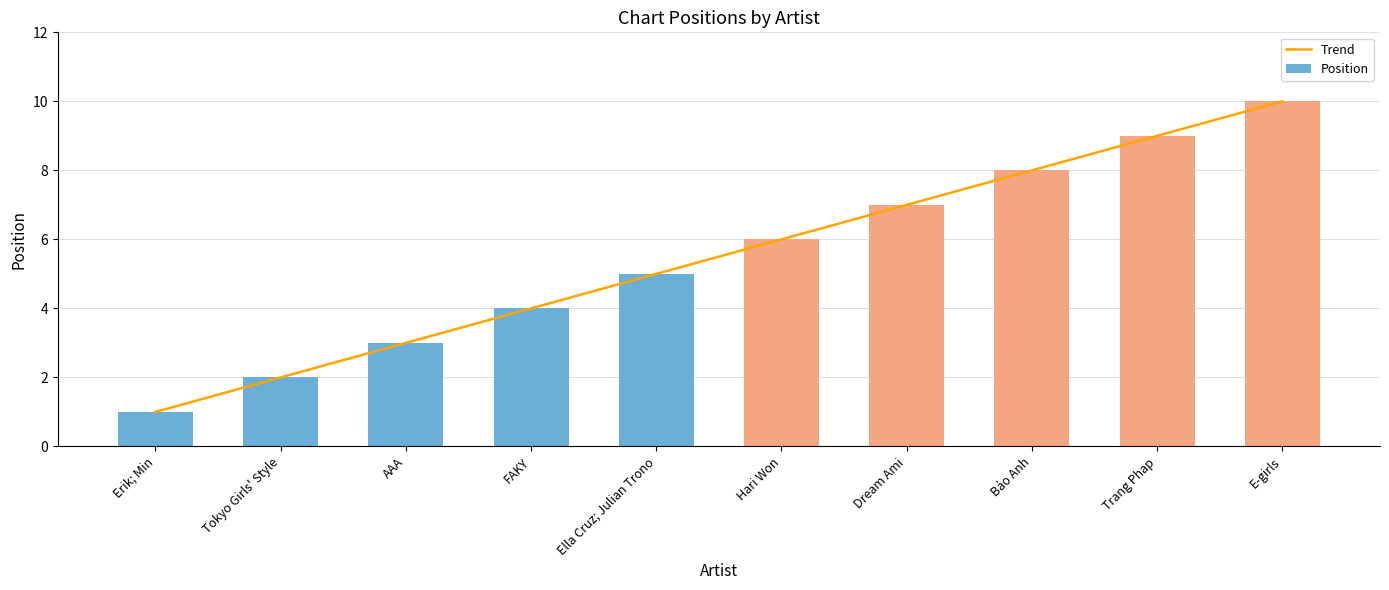

Reading left to right, what are all the values shown in this chart?

Trend: Erik; Min=1	Tokyo Girls' Style=2	AAA=3	FAKY=4	Ella Cruz; Julian Trono=5	Hari Won=6	Dream Ami=7	Bảo Anh=8	Trang Phap=9	E-girls=10
Position: Erik; Min=1	Tokyo Girls' Style=2	AAA=3	FAKY=4	Ella Cruz; Julian Trono=5	Hari Won=6	Dream Ami=7	Bảo Anh=8	Trang Phap=9	E-girls=10